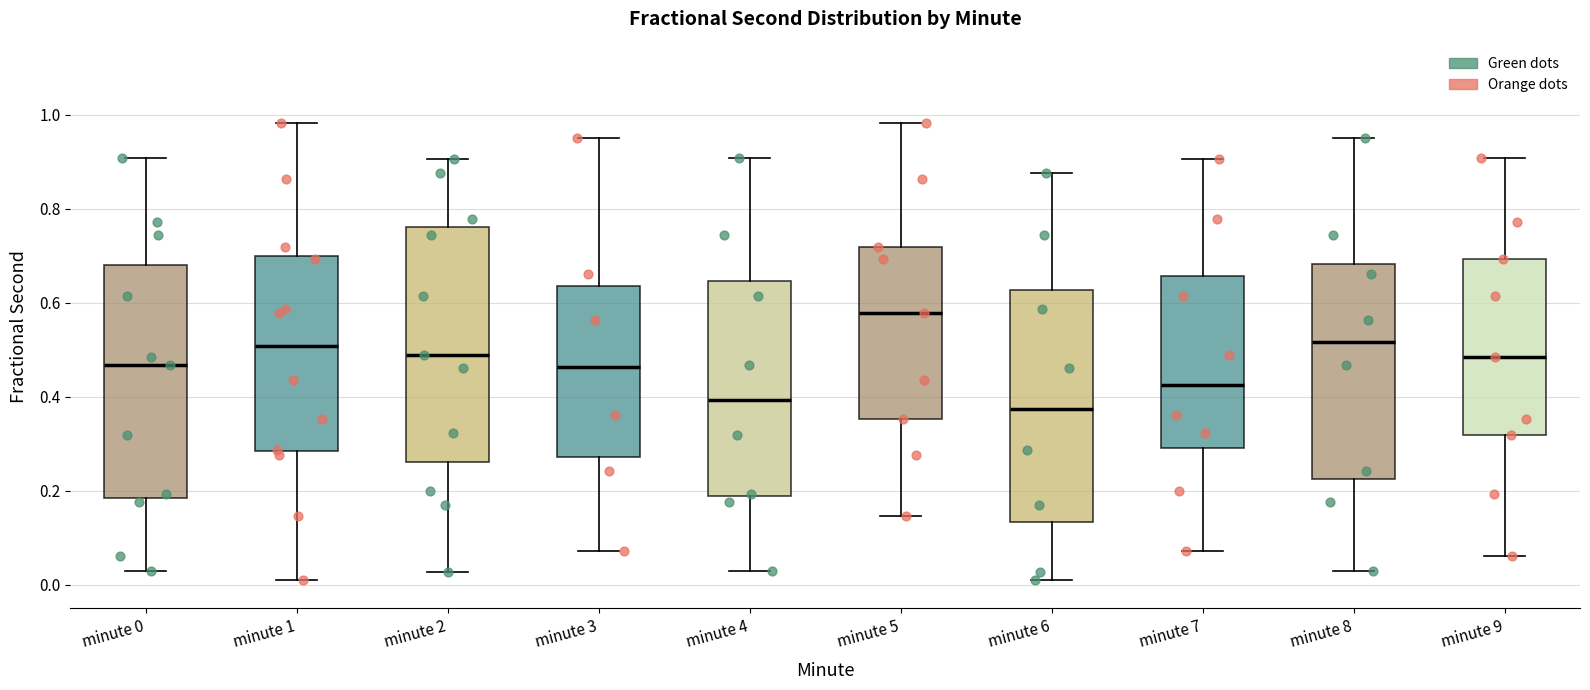

Reading left to right, transcribe this box plot: for each box, give where its median line is, the range the box spans, and where its two whiskers end, as read against the y-axis. The values are not printed on the chart, so give them approximately, as read against the axis.

minute 0: median 0.46, box 0.18 to 0.68, whiskers 0.02 to 0.90
minute 1: median 0.50, box 0.28 to 0.70, whiskers 0.02 to 0.98
minute 2: median 0.48, box 0.26 to 0.76, whiskers 0.02 to 0.90
minute 3: median 0.46, box 0.28 to 0.64, whiskers 0.08 to 0.96
minute 4: median 0.40, box 0.18 to 0.64, whiskers 0.02 to 0.90
minute 5: median 0.58, box 0.36 to 0.72, whiskers 0.14 to 0.98
minute 6: median 0.38, box 0.14 to 0.62, whiskers 0.02 to 0.88
minute 7: median 0.42, box 0.30 to 0.66, whiskers 0.08 to 0.90
minute 8: median 0.52, box 0.22 to 0.68, whiskers 0.02 to 0.96
minute 9: median 0.48, box 0.32 to 0.70, whiskers 0.06 to 0.90